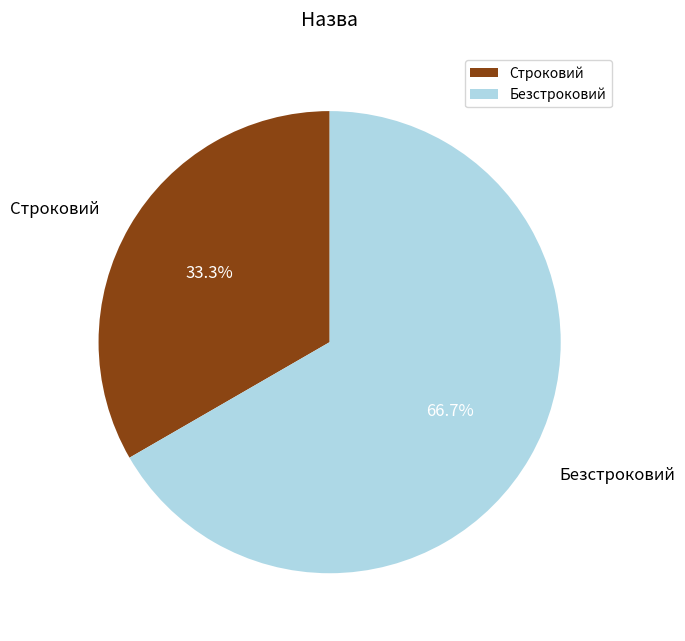

How many slices are in this pie chart?

2